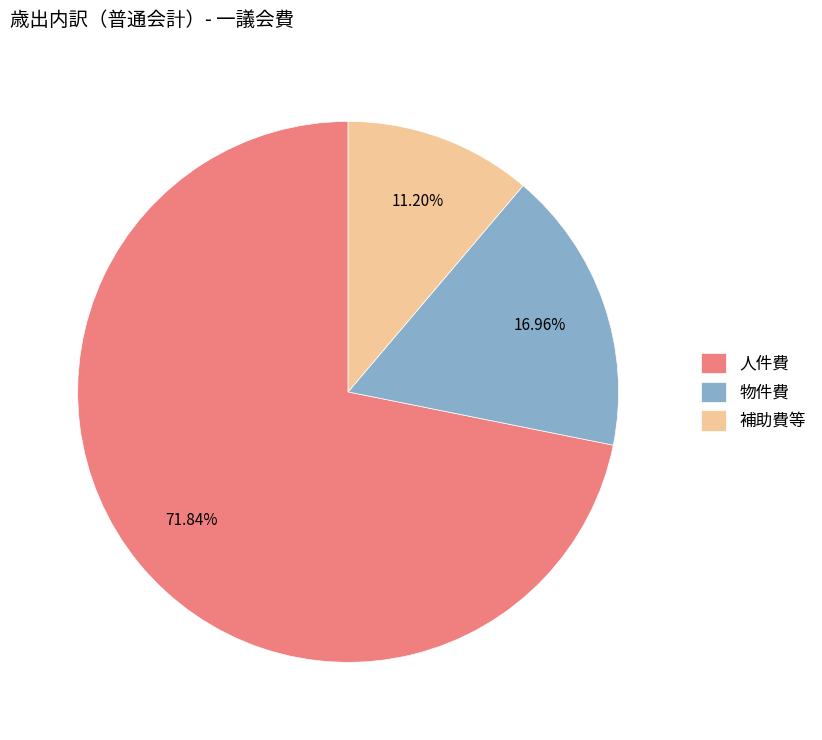

Does 物件費 represent more than half of the total?

No